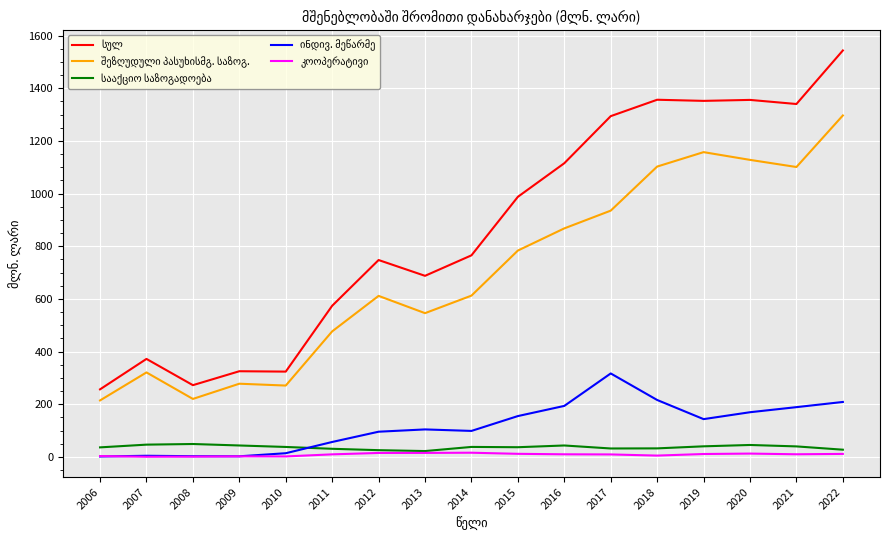

At which category is the sum across all series the highest?

2022